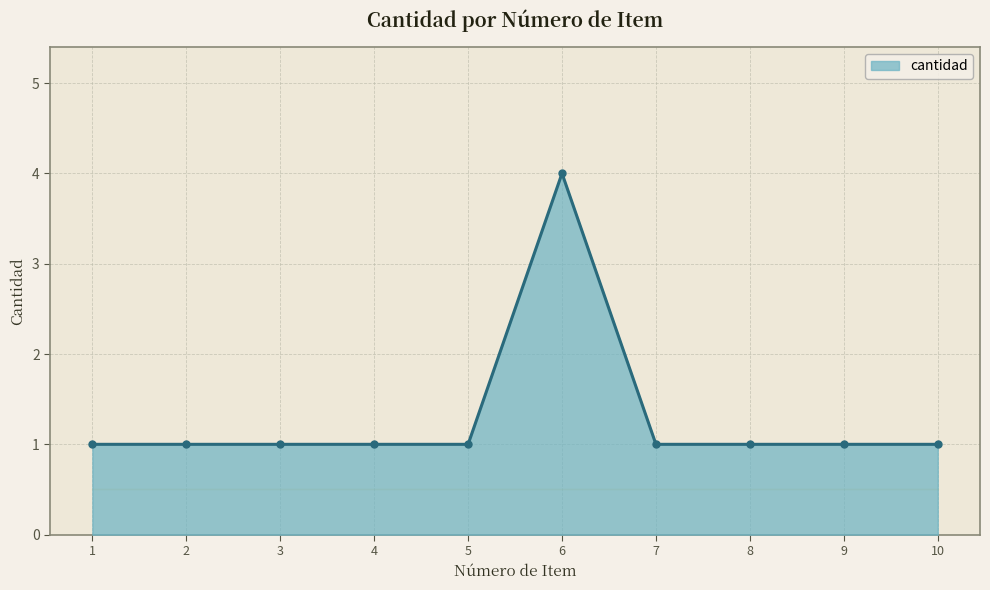

True or false: there are more than 0 points higher than both neighbors.

True